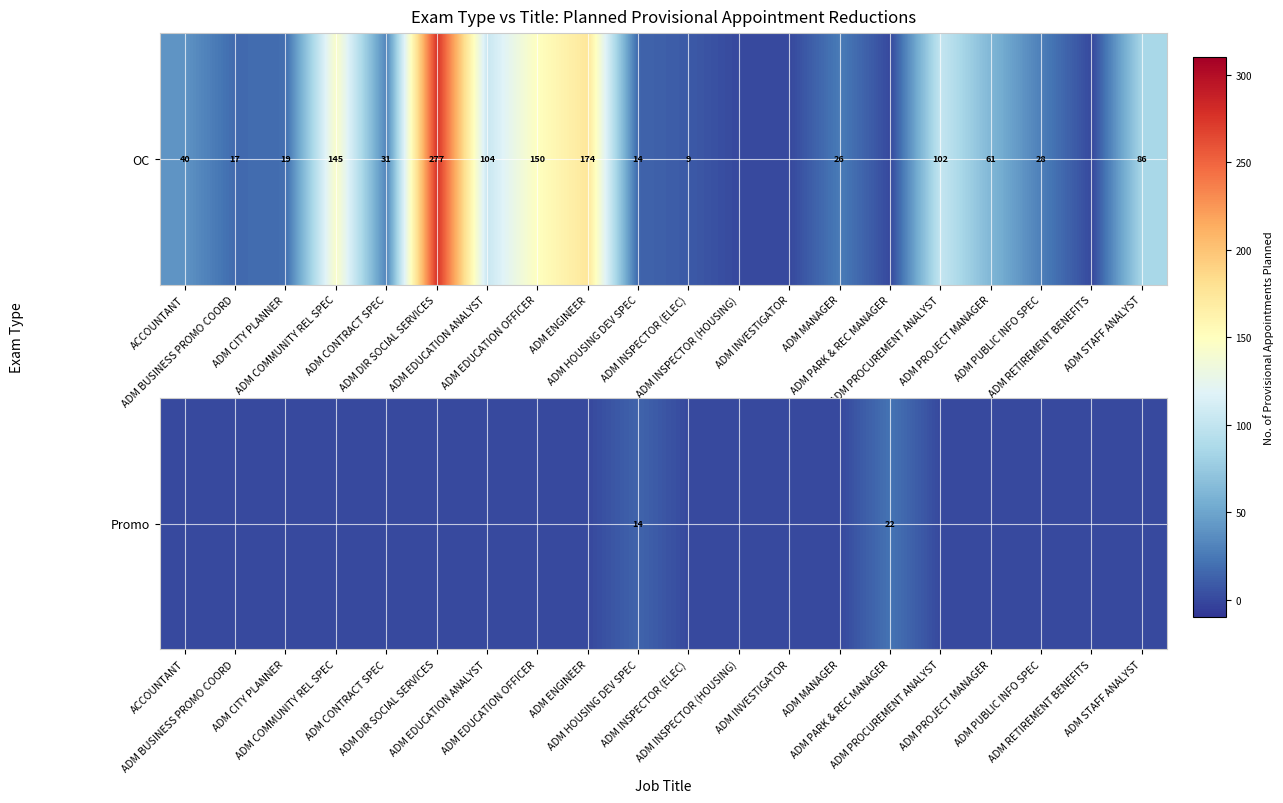

How many positive values are there?

2